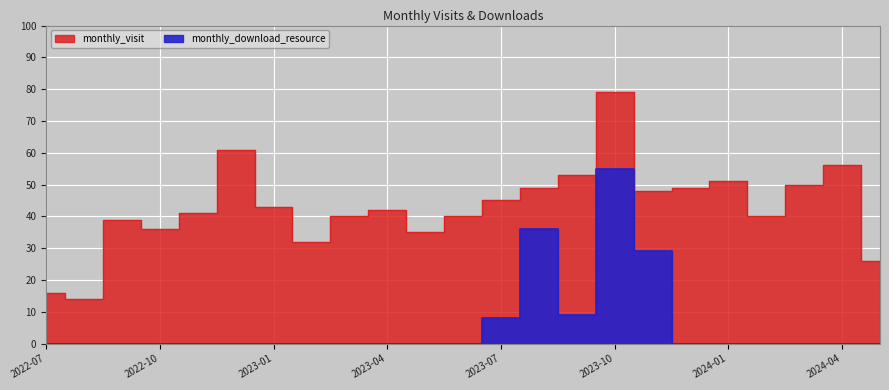

Reading right to left, transcribe all the data shown in this chart.

monthly_visit: 26	56	50	40	51	49	48	79	53	49	45	40	35	42	40	32	43	61	41	36	39	14	16
monthly_download_resource: 0	0	0	0	0	0	29	55	9	36	8	0	0	0	0	0	0	0	0	0	0	0	0